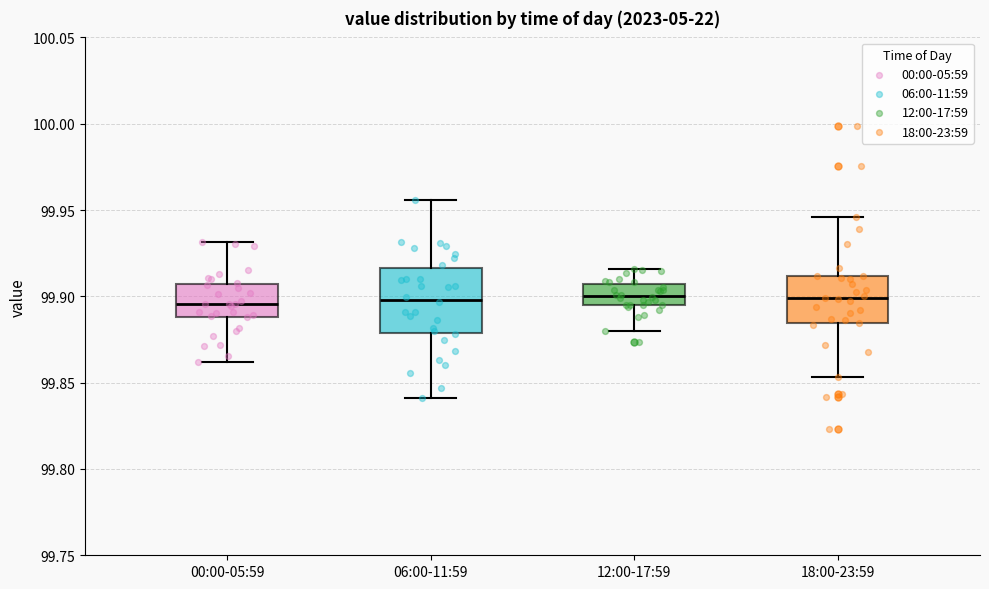

Reading left to right, transcribe this box plot: for each box, give where its median line is, the range the box spans, and where its two whiskers end, as read against the y-axis. The values are not printed on the chart, so give them approximately, as read against the axis.

00:00-05:59: median 99.895, box 99.890 to 99.905, whiskers 99.860 to 99.930
06:00-11:59: median 99.900, box 99.880 to 99.915, whiskers 99.840 to 99.955
12:00-17:59: median 99.900, box 99.895 to 99.905, whiskers 99.880 to 99.915
18:00-23:59: median 99.900, box 99.885 to 99.910, whiskers 99.855 to 99.945